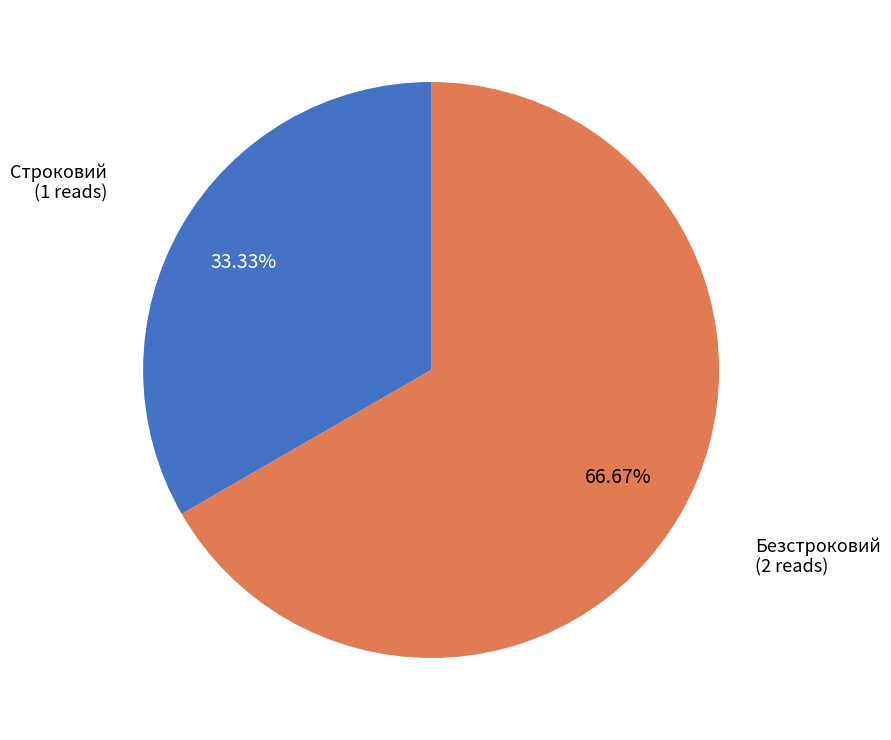

What percentage do Безстроковий and Строковий together represent?

100.0%